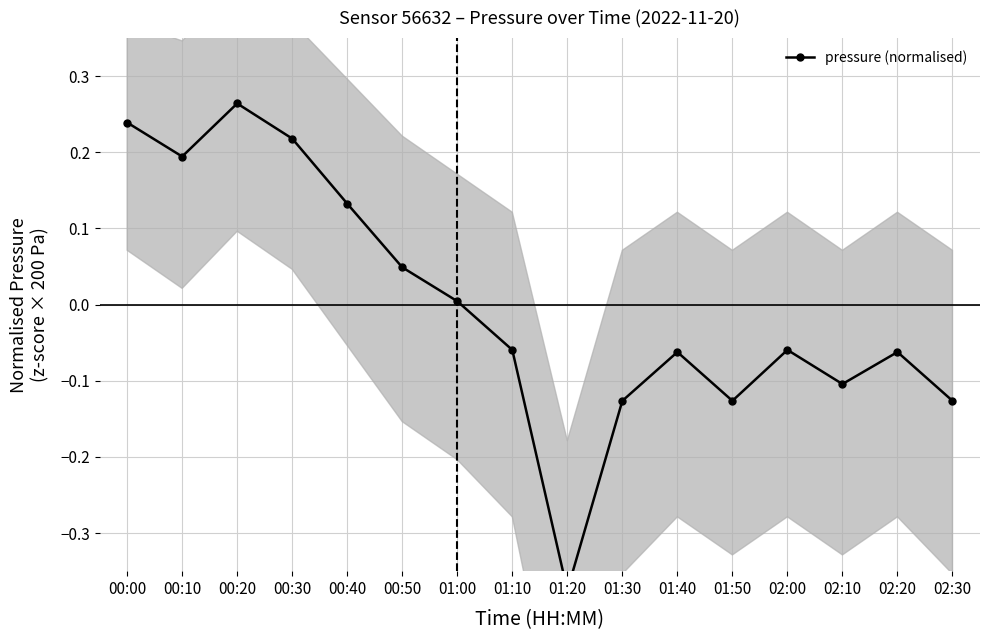

Reading left to right, what are all the values shown in this chart?

0.2	0.2	0.3	0.2	0.1	0.0	0.0	-0.1	-0.4	-0.1	-0.1	-0.1	-0.1	-0.1	-0.1	-0.1